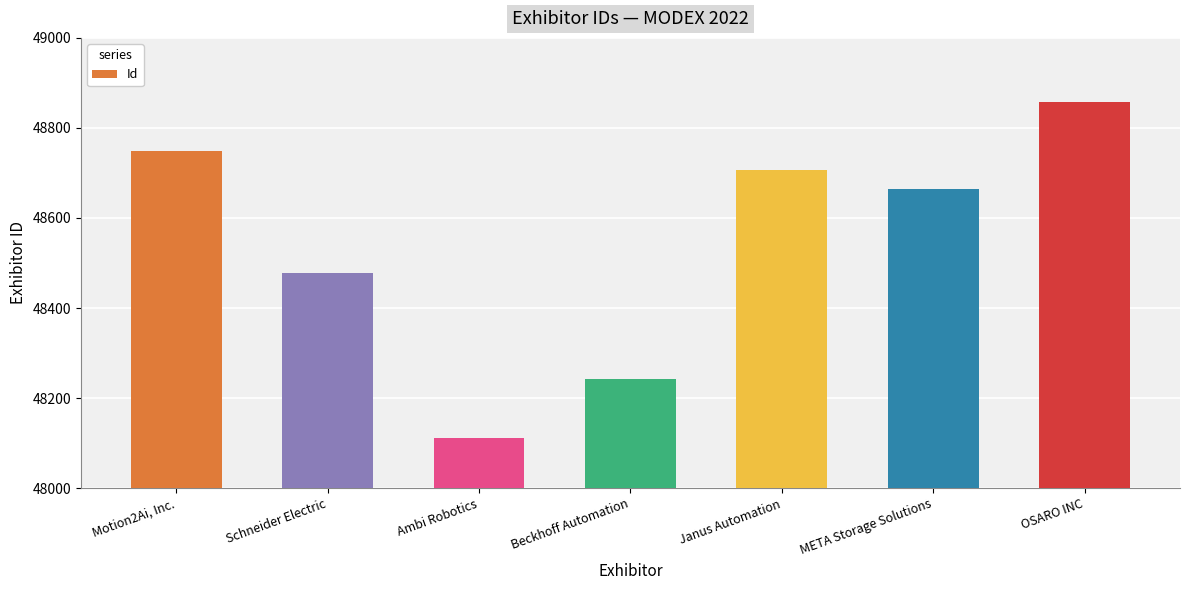

List the labels in order of value, largest first.

OSARO INC, Motion2Ai, Inc., Janus Automation, META Storage Solutions, Schneider Electric, Beckhoff Automation, Ambi Robotics